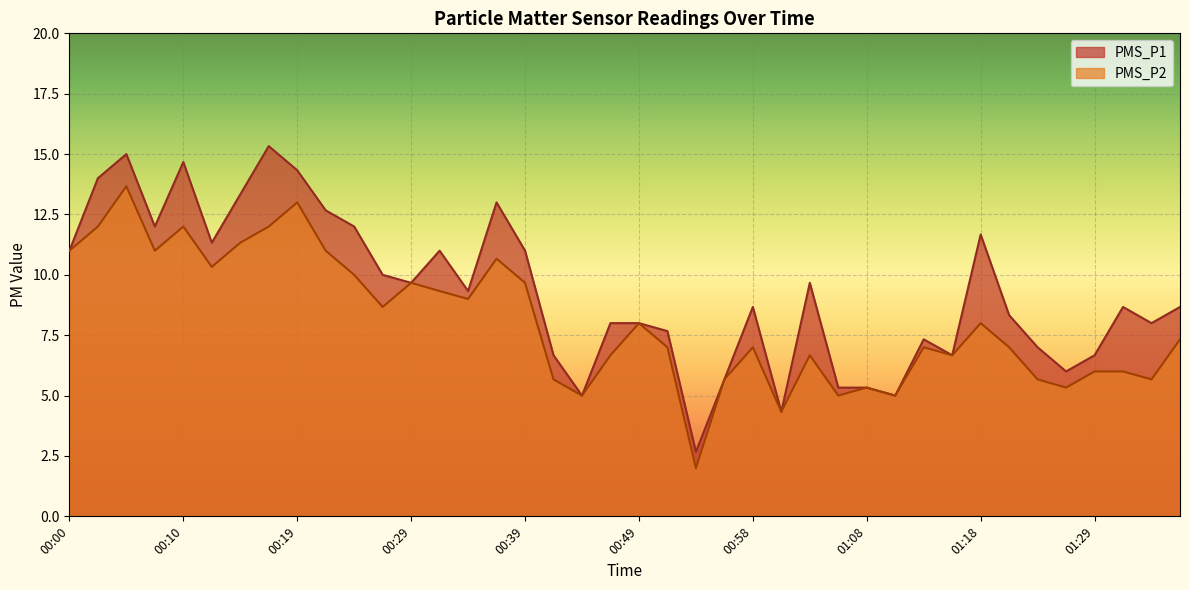

How many lines are shown in the chart?

2